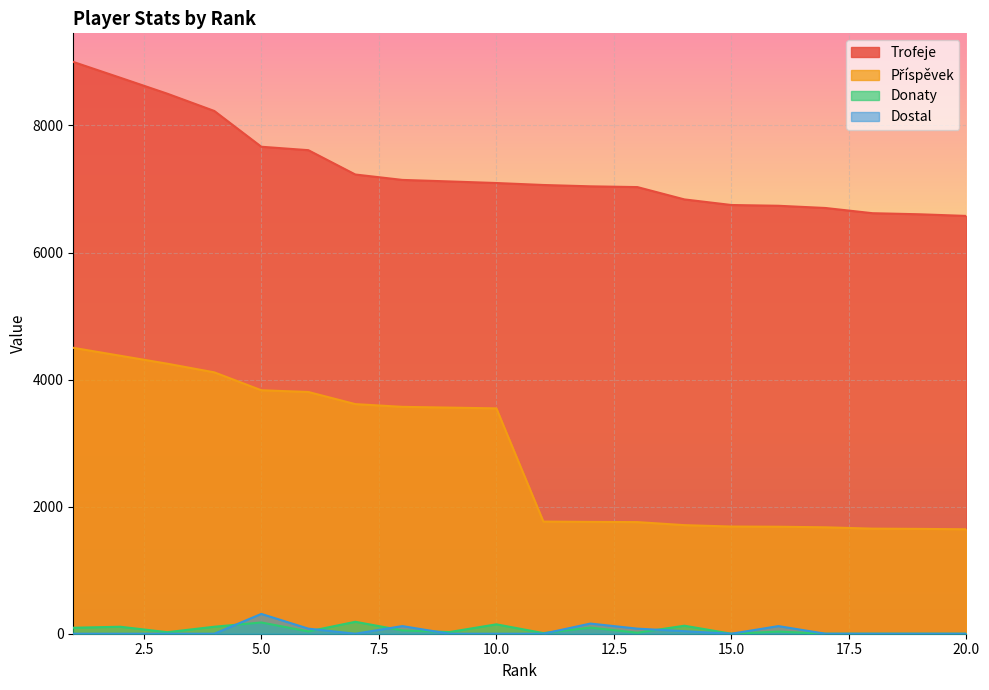

What is the value of the Trofeje point at the 19th from the left?

6602